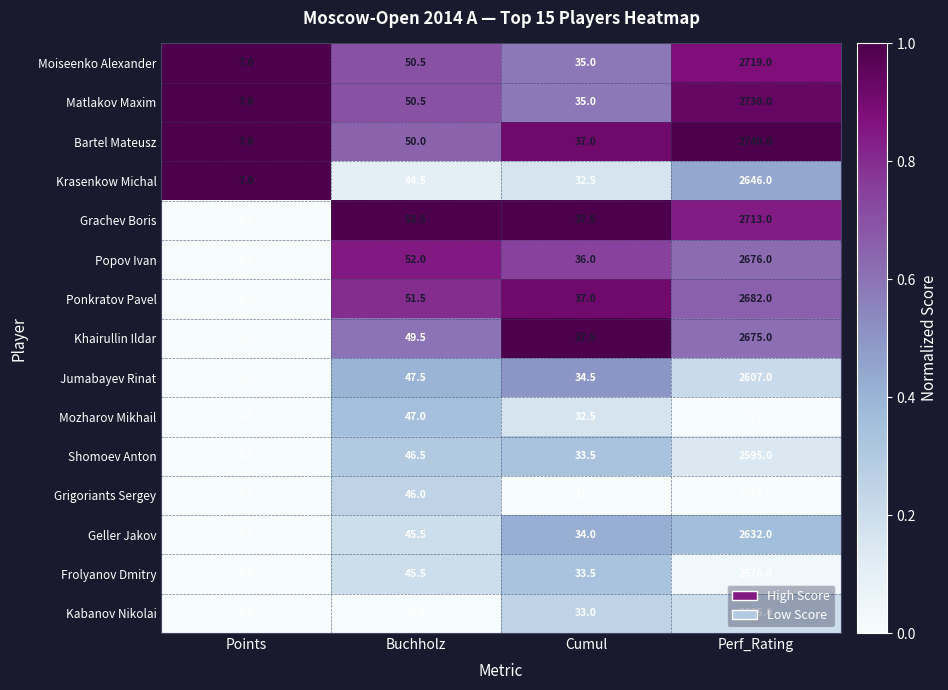

The value of Kabanov Nikolai at Buchholz is 63.6. True or false?

False